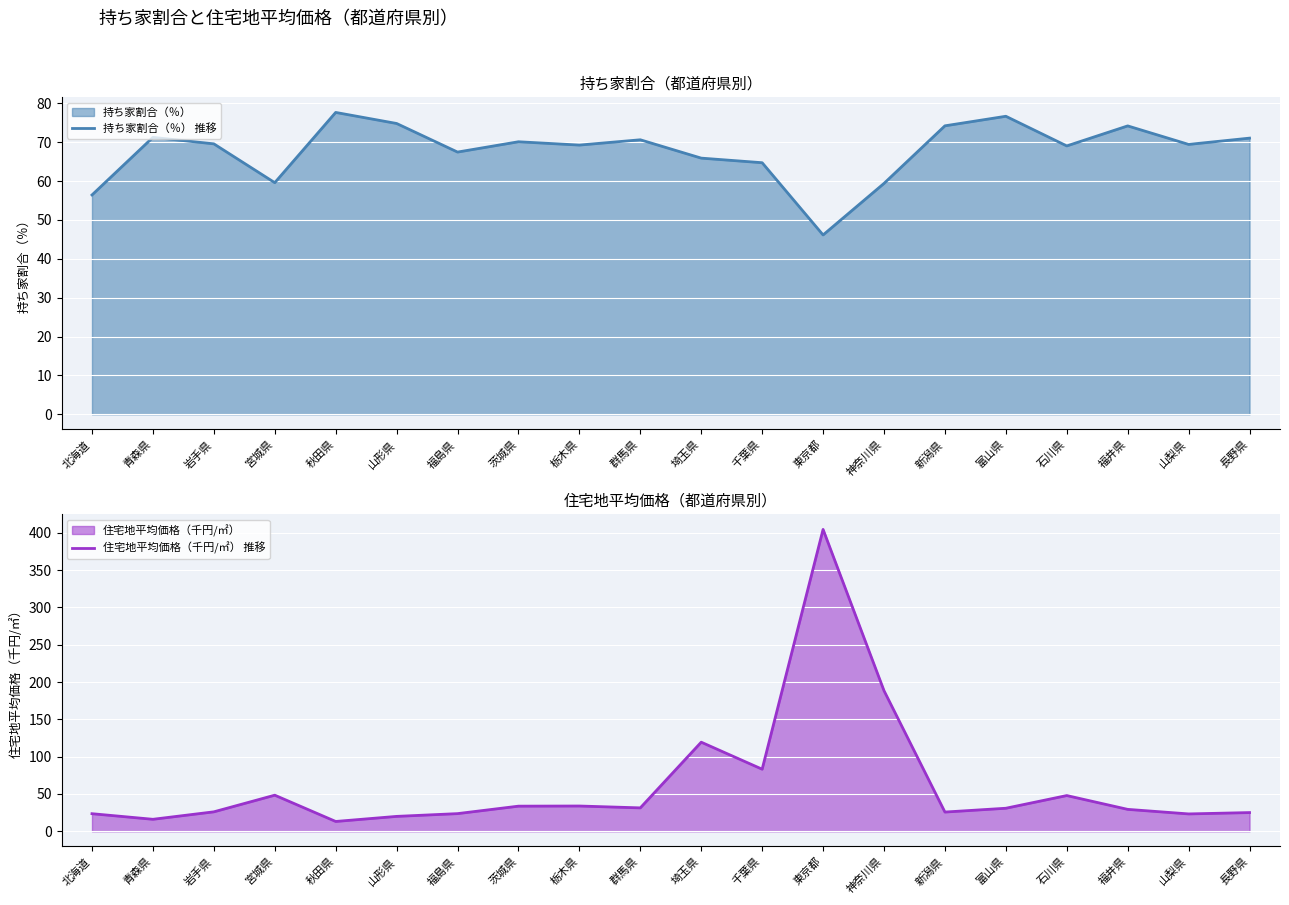

What is the average value of the 住宅地平均価格（千円/㎡） (line) series?

62.4